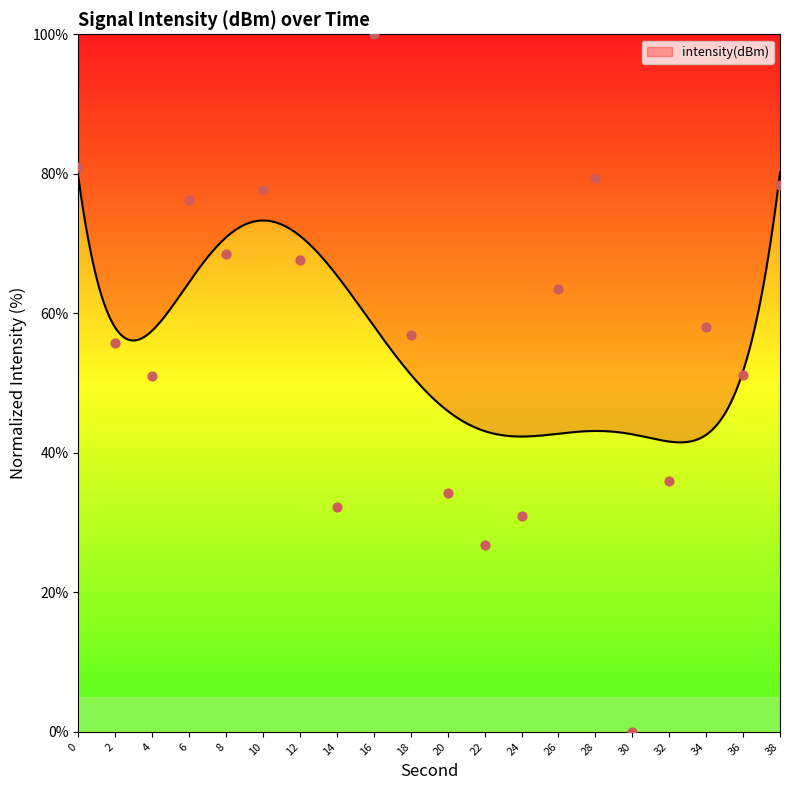

What is the change in value from 8 to 18?

-11.6